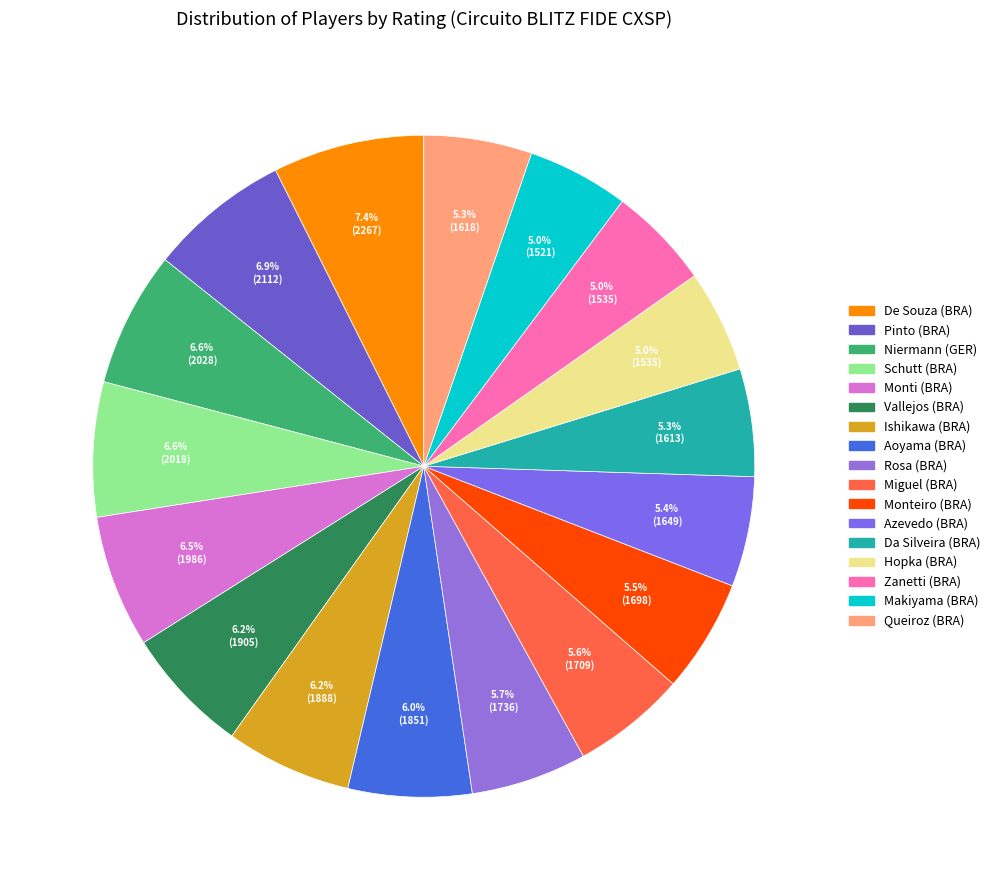

To the nearest percent, what is the average slice percentage?

6%